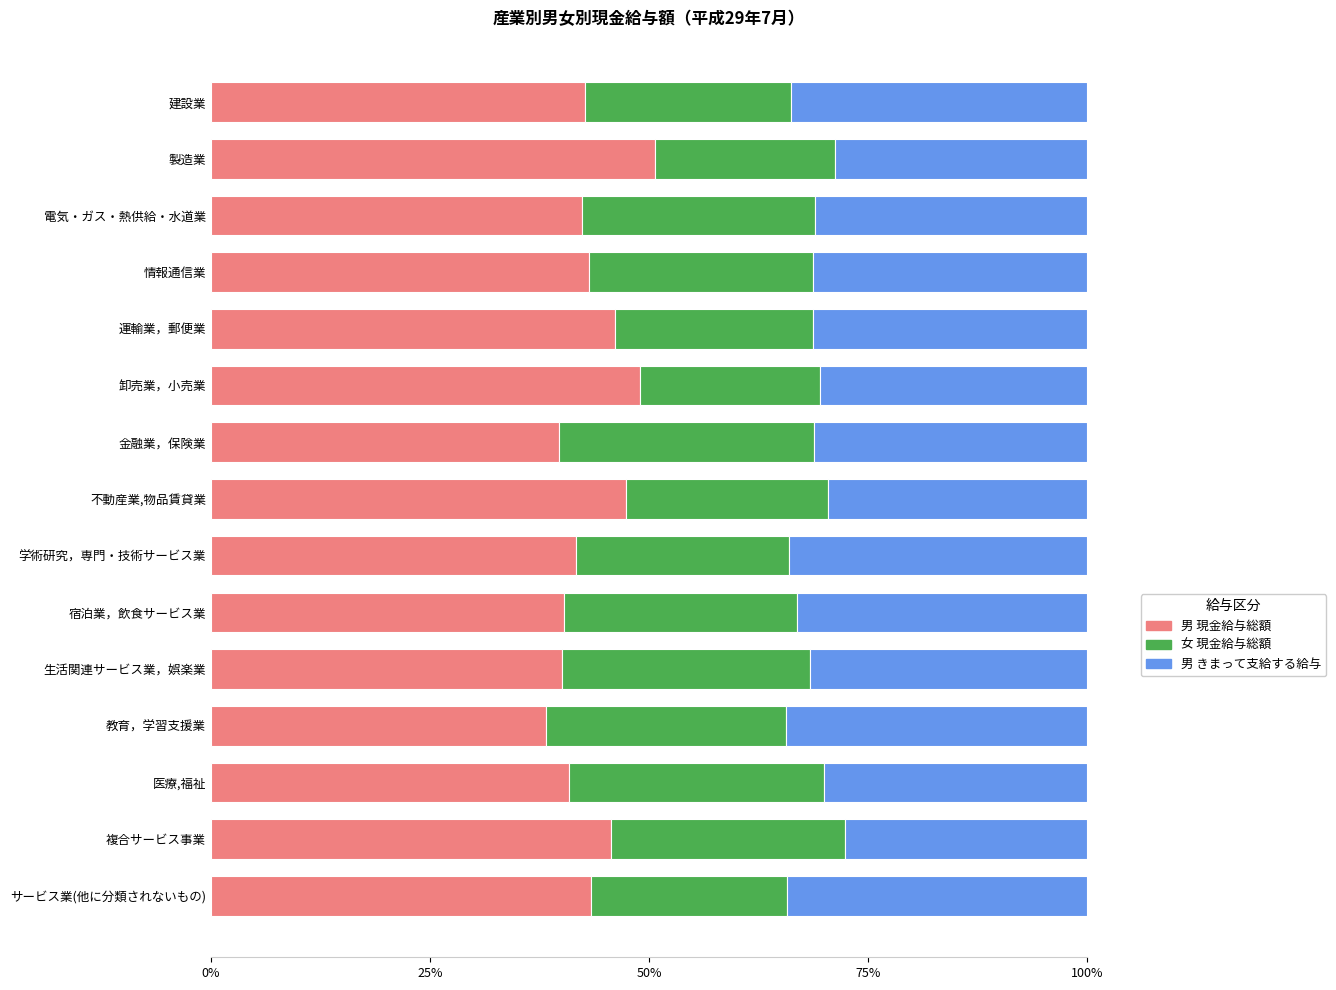

What is the highest value of the 男 現金給与総額 series?

50.7